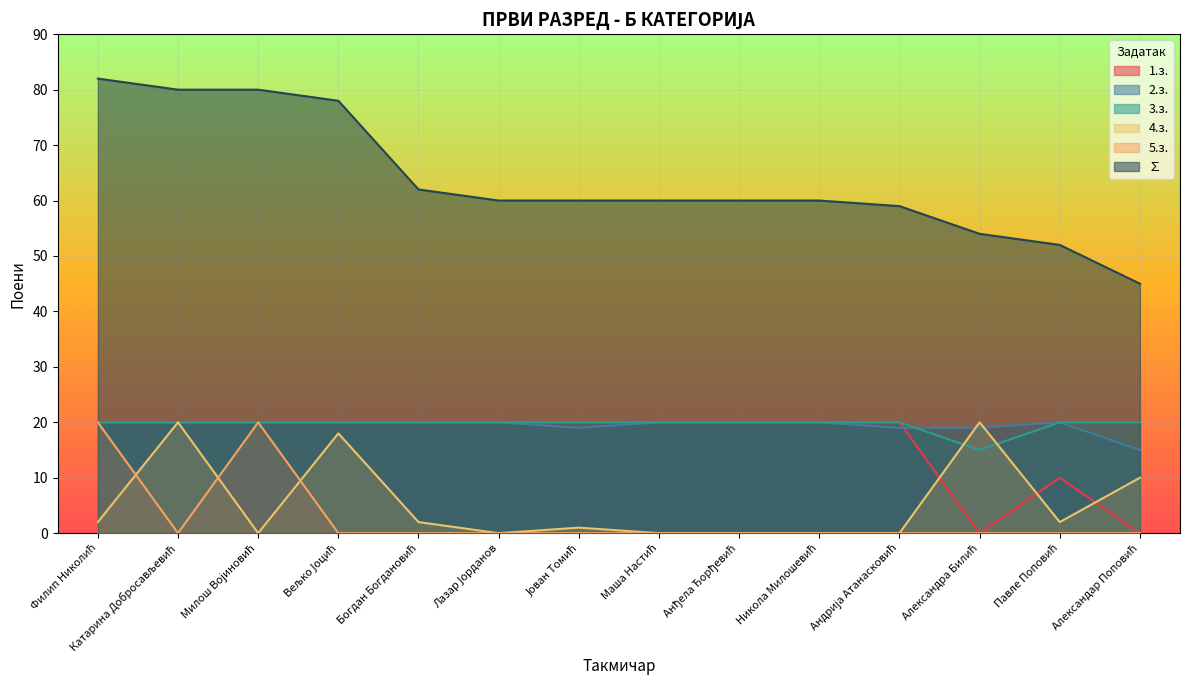

The 4.з. series shows -13 at Лазар Јорданов. True or false?

False